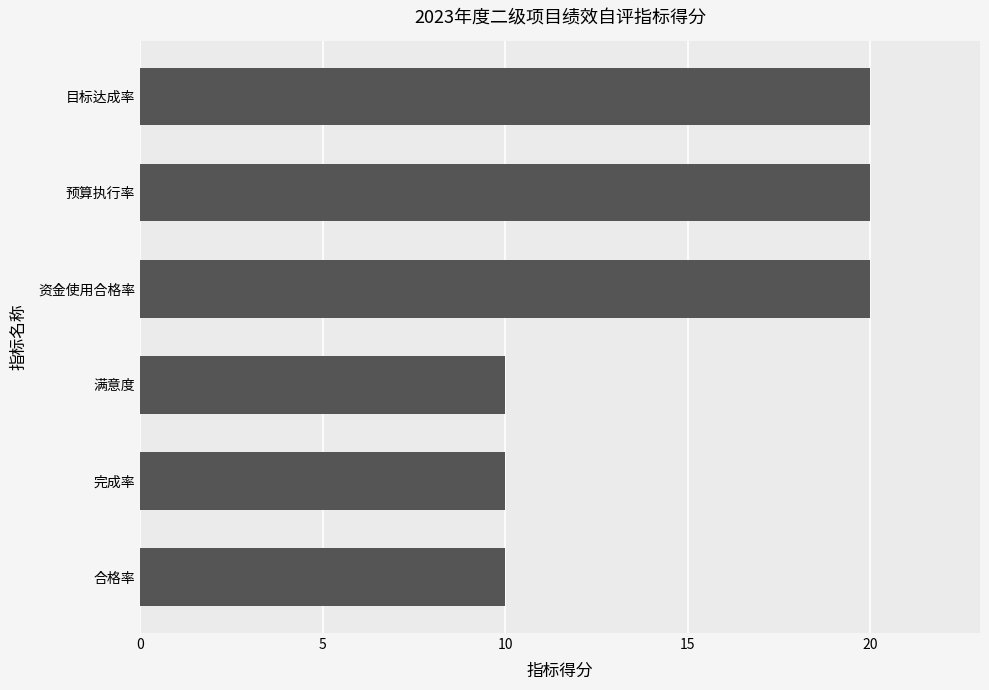

What is the average value?

15